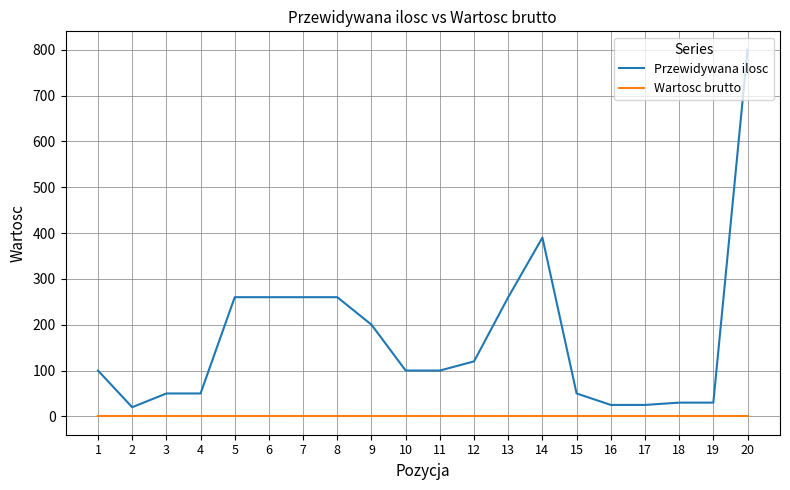

Which series changed the most between 2 and 10?

Przewidywana ilosc